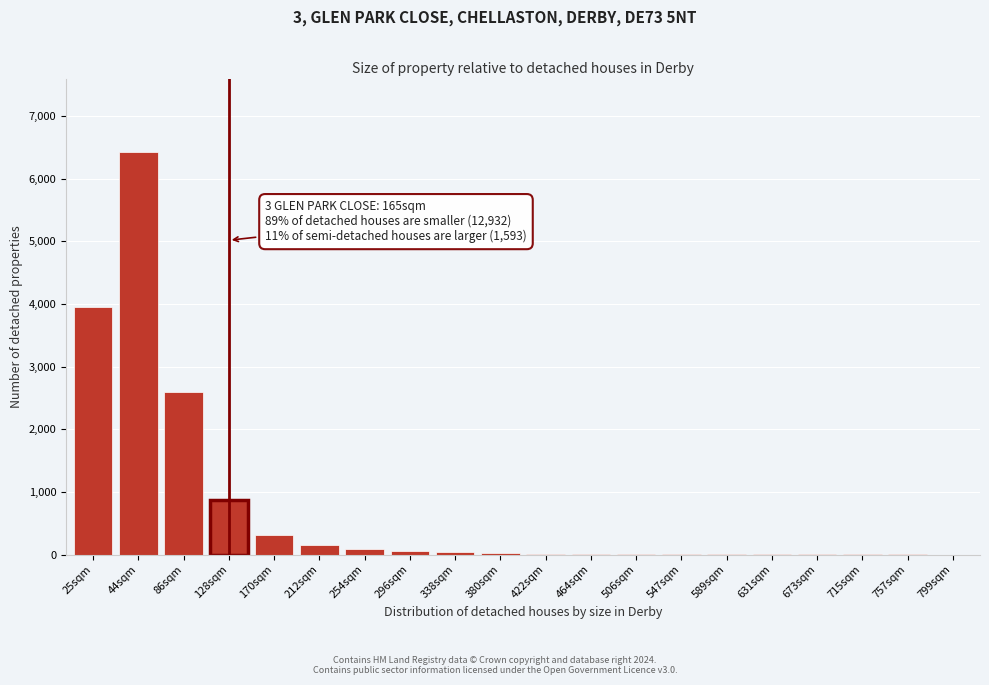

The chart shows a value of 6 at 547sqm. True or false?

True